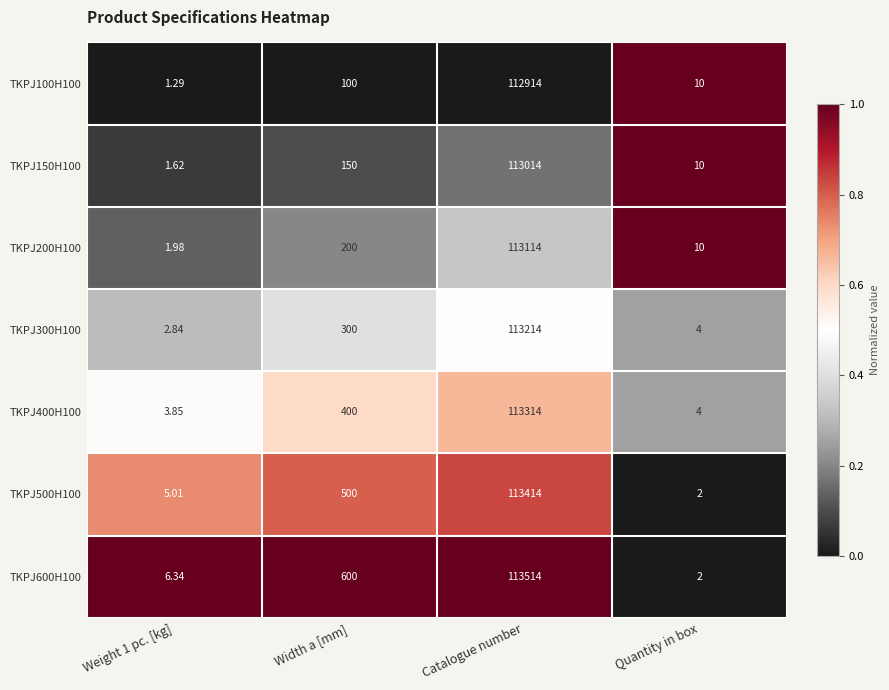

Which category has the highest value in the TKPJ500H100 series?

Catalogue number